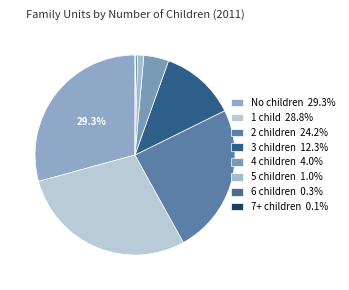

Is it true that 1 child is 29% of the pie?

True